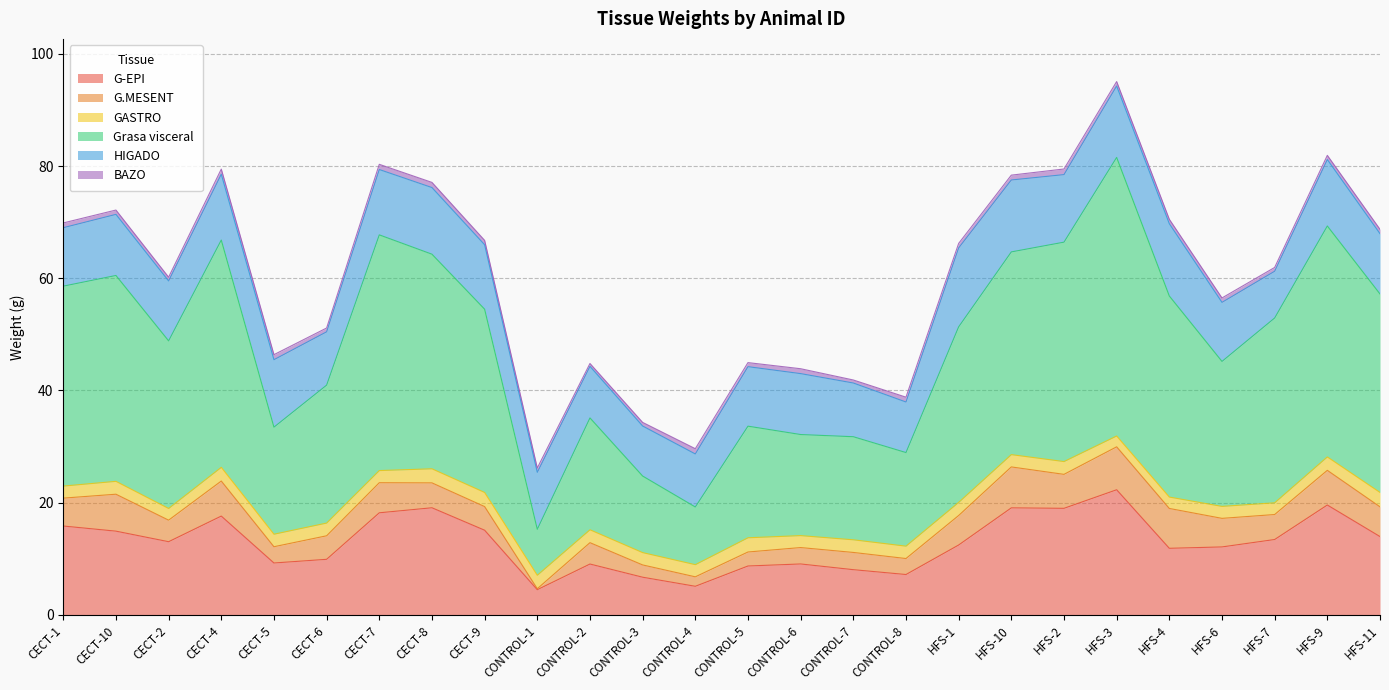

Where is Grasa visceral nearest to the value 28?

CECT-2